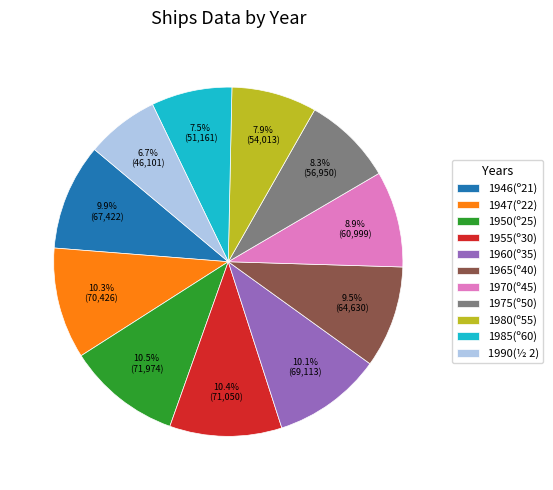

The 1980(º55) slice represents 8% of the pie. True or false?

True